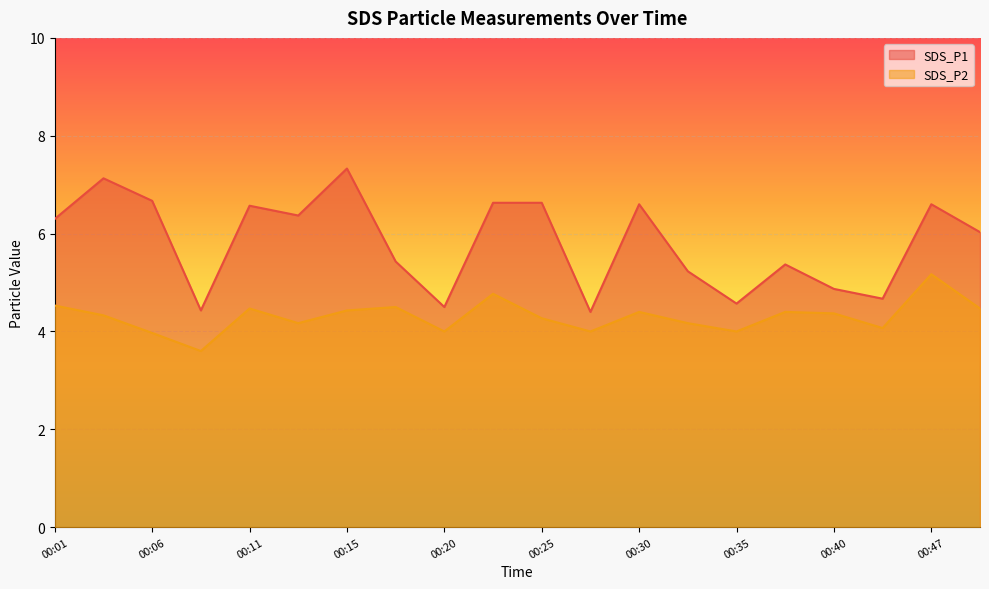

Reading left to right, extract all data points from this chart.

SDS_P1: 6.3	7.1	6.7	4.4	6.6	6.4	7.3	5.4	4.5	6.6	6.6	4.4	6.6	5.2	4.6	5.4	4.9	4.7	6.6	6.0
SDS_P2: 4.5	4.3	4.0	3.6	4.5	4.2	4.4	4.5	4.0	4.8	4.3	4.0	4.4	4.2	4.0	4.4	4.4	4.1	5.2	4.5